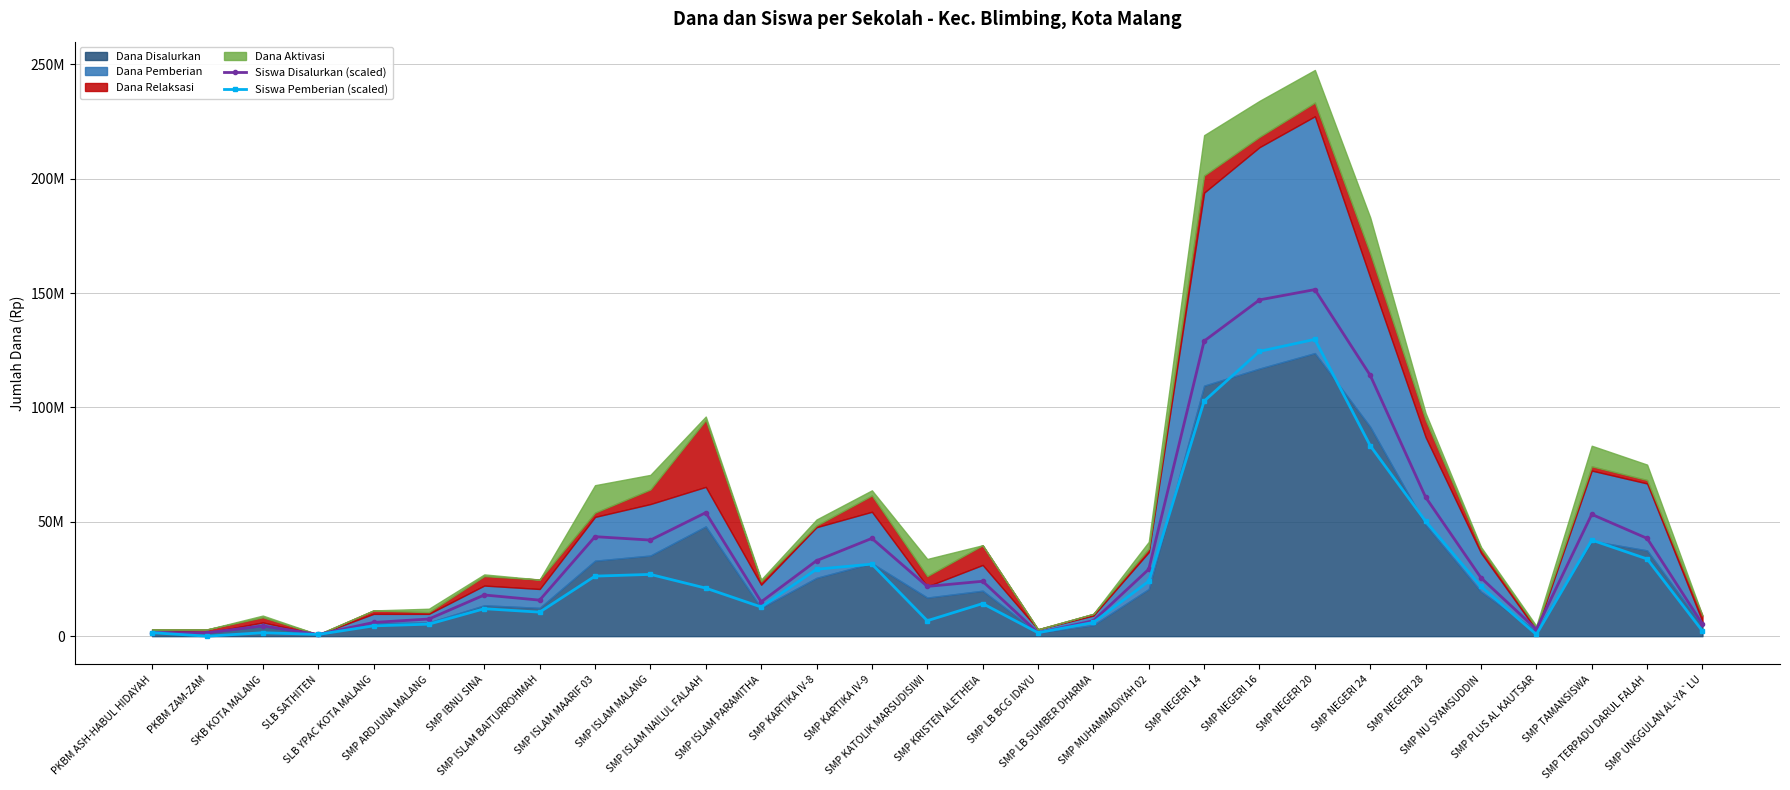

What is the label of the 15th point from the left?

SMP KATOLIK MARSUDISIWI